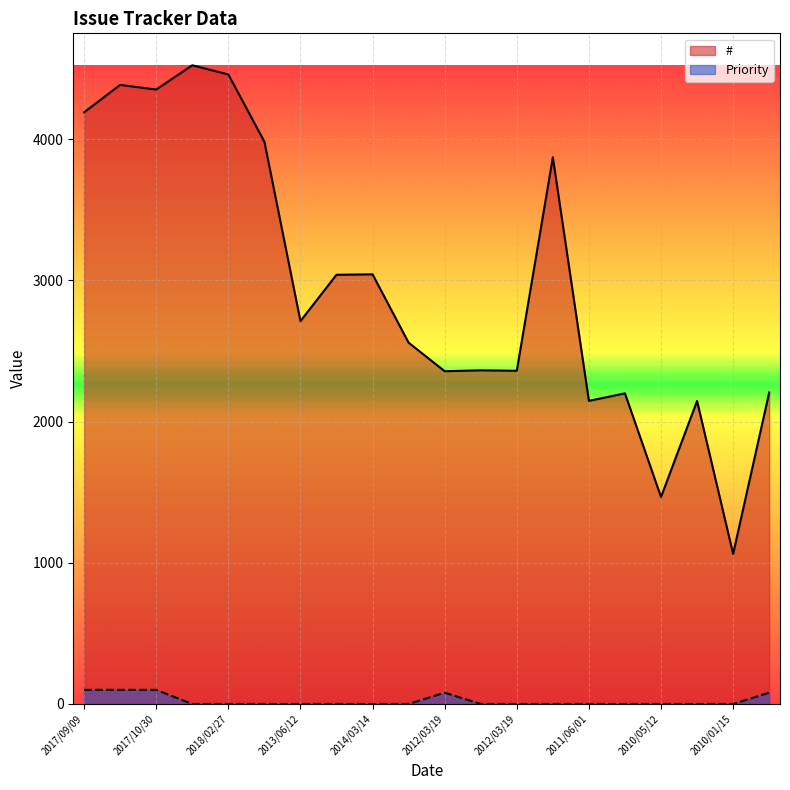

At how many categories does at least one series exceed 938?

20